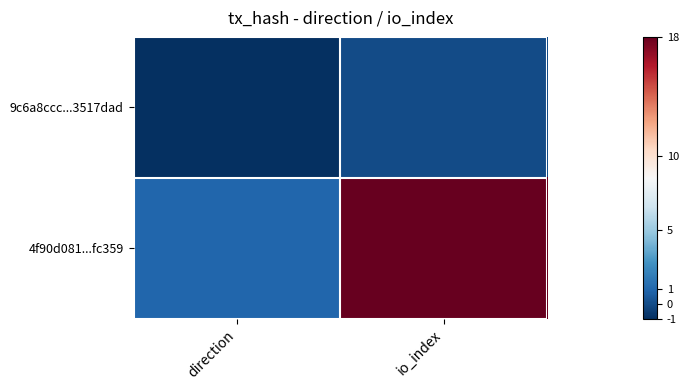

What is the total value across all series at io_index?

18